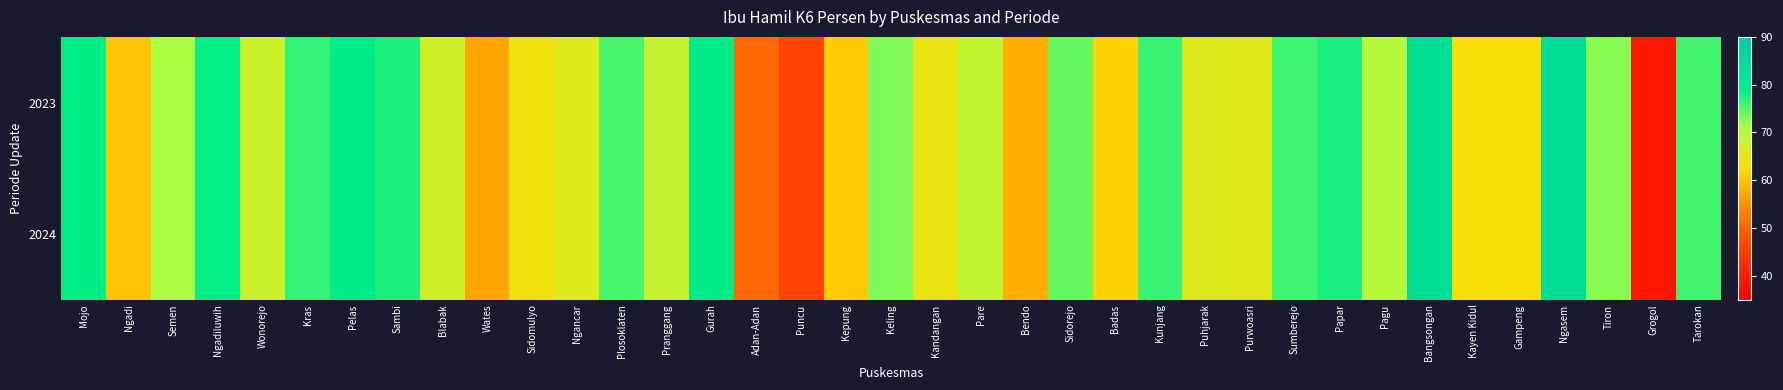

At which category does the chart reach its peak across all series?

Ngasem